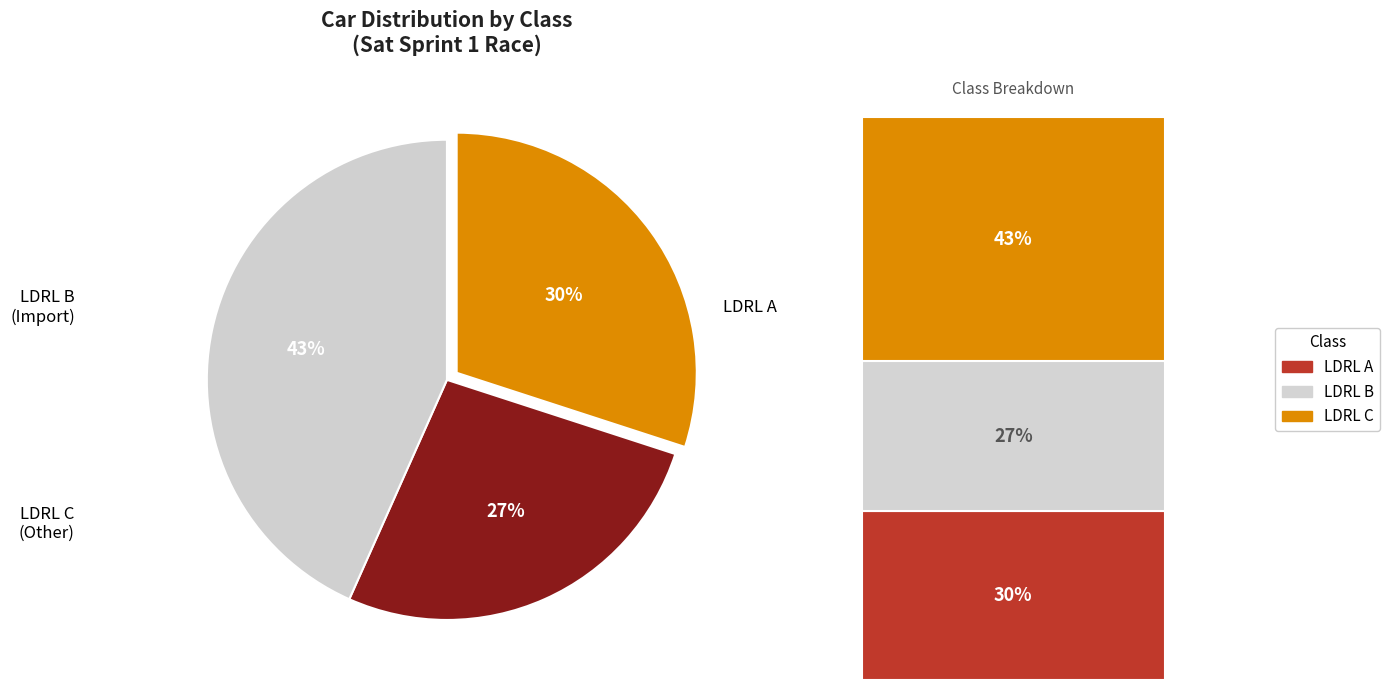

To the nearest percent, what percentage of the pie is LDRL B?

27%